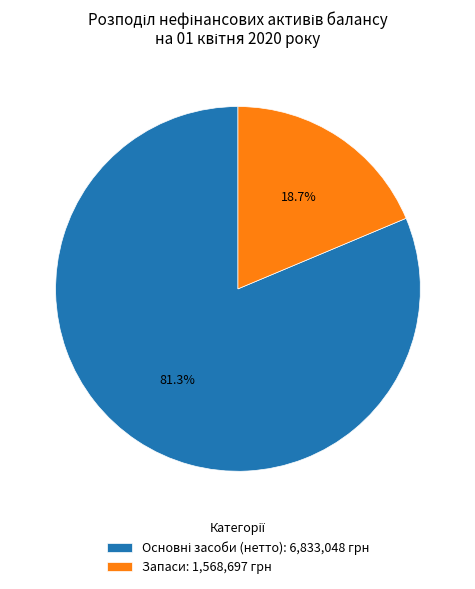

Does Запаси: 1,568,697 грн represent more than half of the total?

No